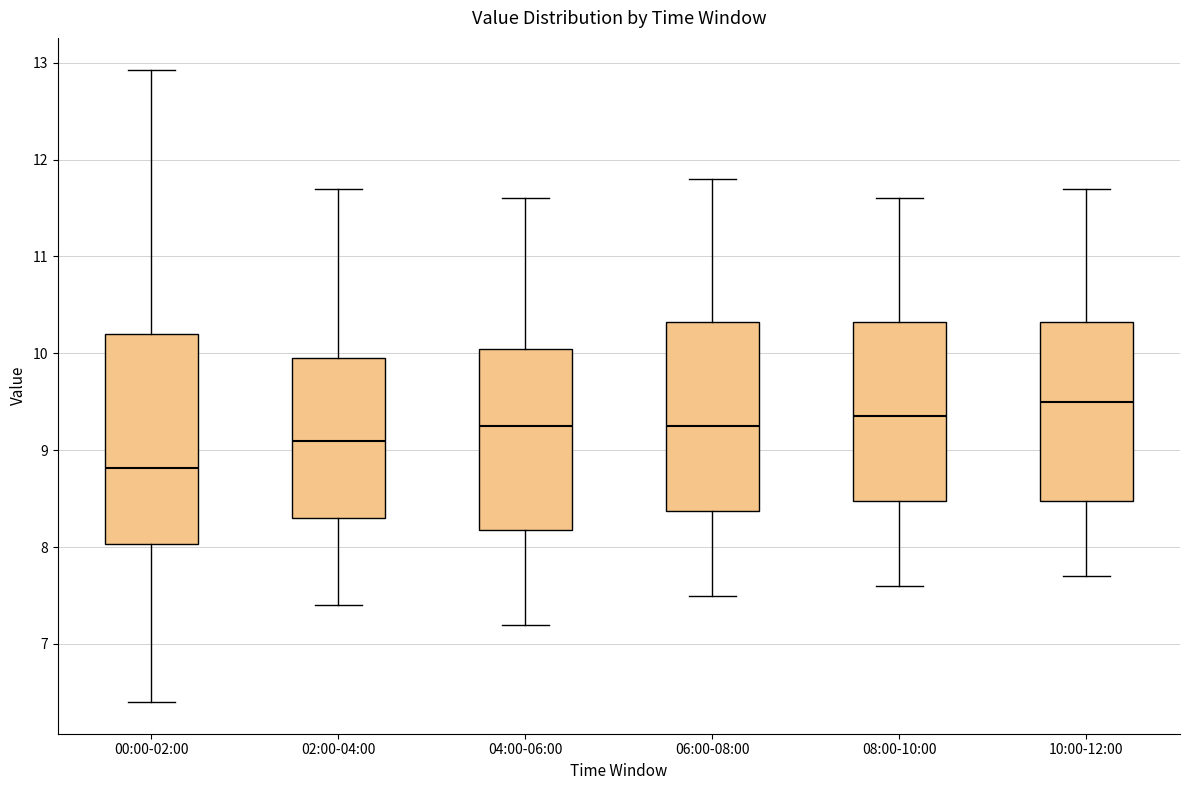

Where does the lower whisker of the box for 02:00-04:00 end on the y-axis? The values are not printed on the chart, so give them approximately, as read against the axis.

7.4